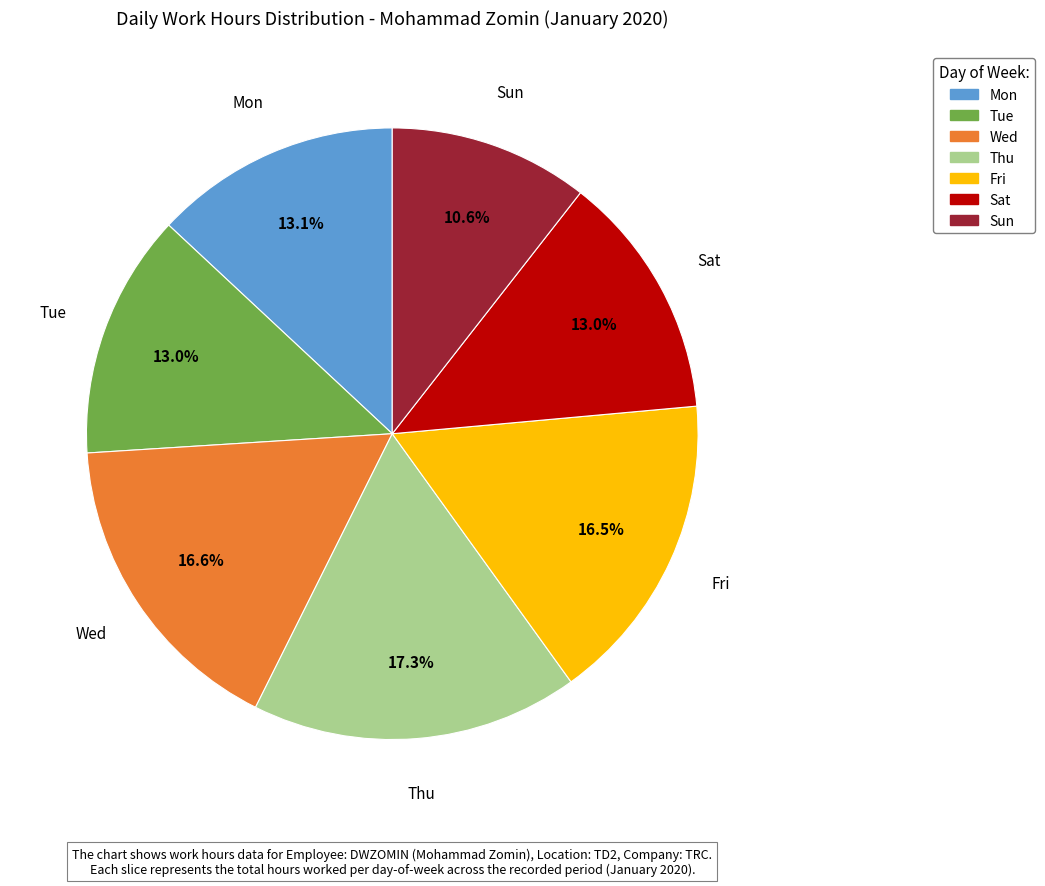

To the nearest percent, what is the difference between the largest and smallest slice percentages?

7%